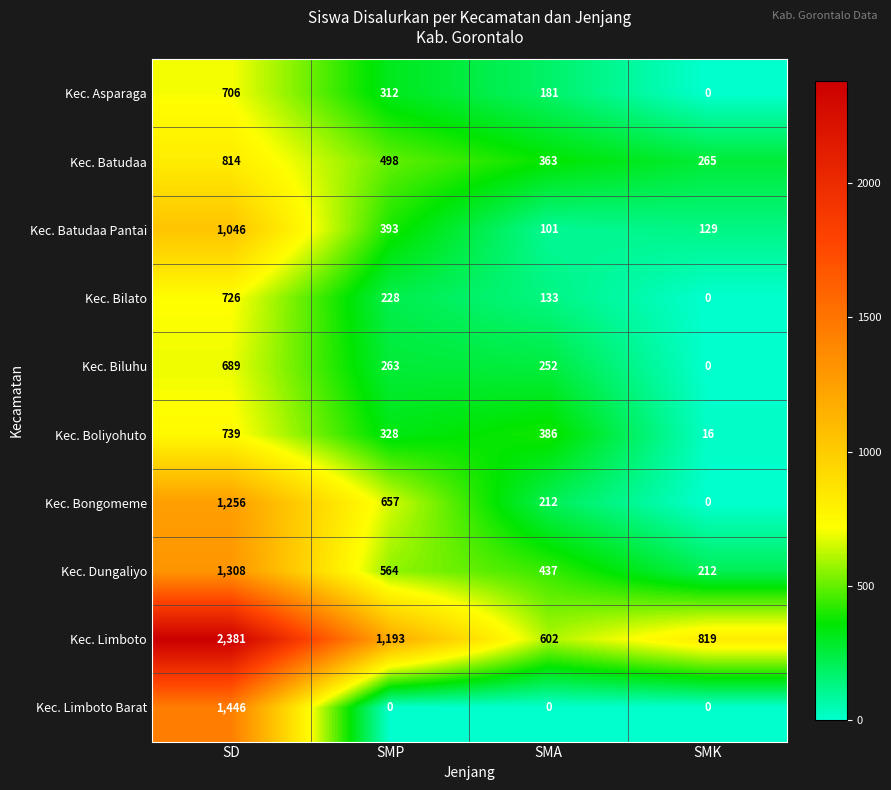

What is the sum of all Kec. Batudaa Pantai values?

1669